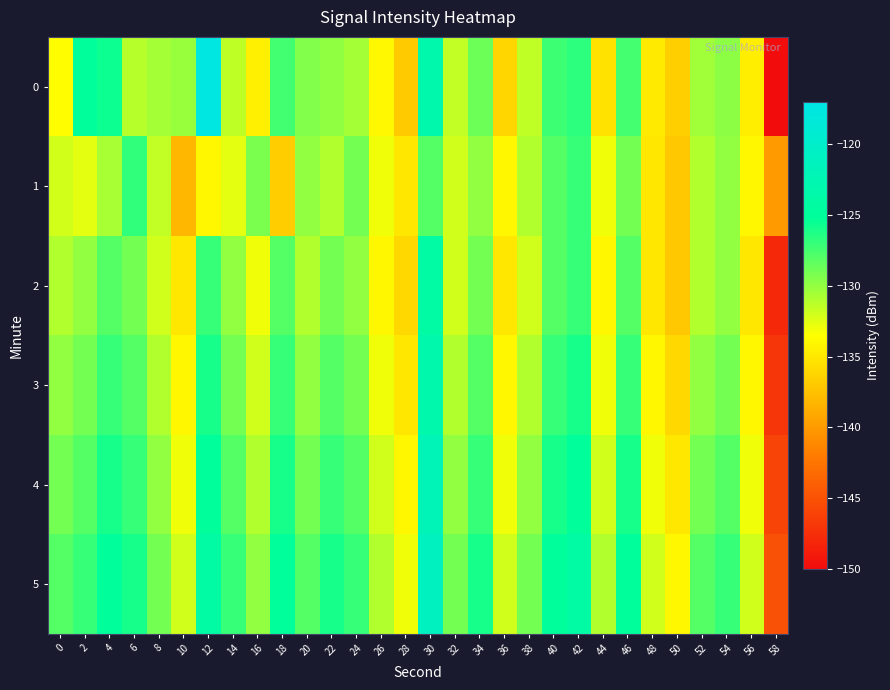

Rank the series by their maximum value, from highest to lowest.

0, 5, 4, 3, 2, 1